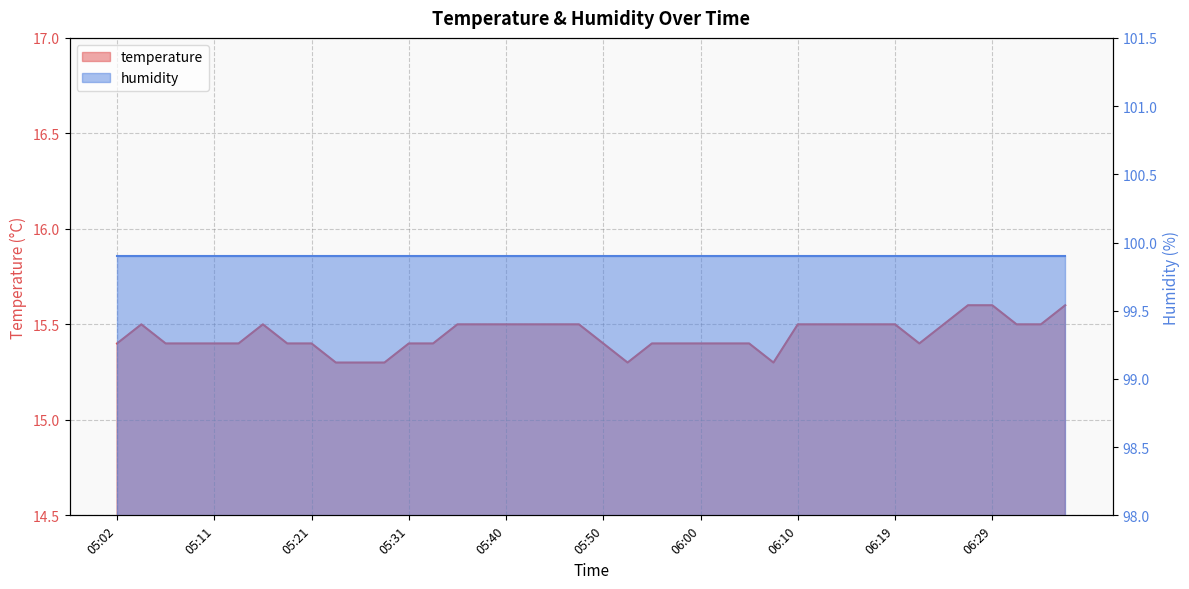

Between 06:32 and 06:15, which is larger?

06:32